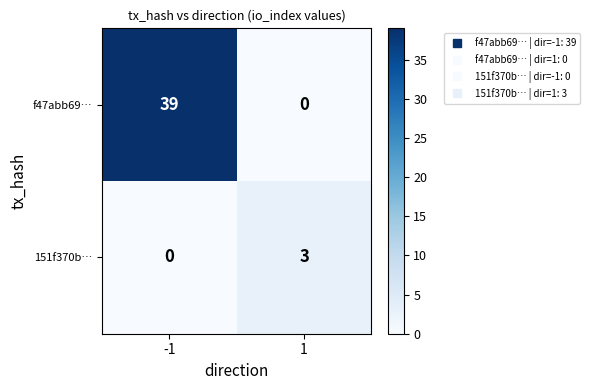

At which category is the sum across all series the highest?

-1